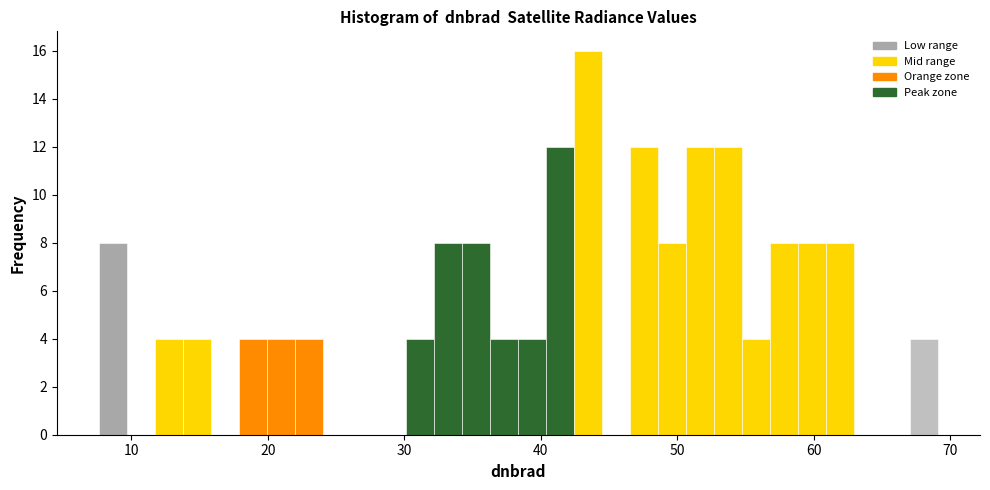

Read against the x-axis, roughly where is the centre of the tallest bar?

43